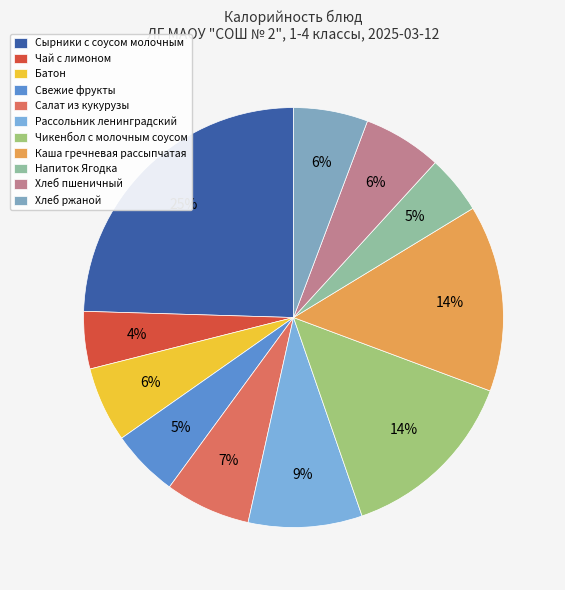

How many slices are in this pie chart?

11